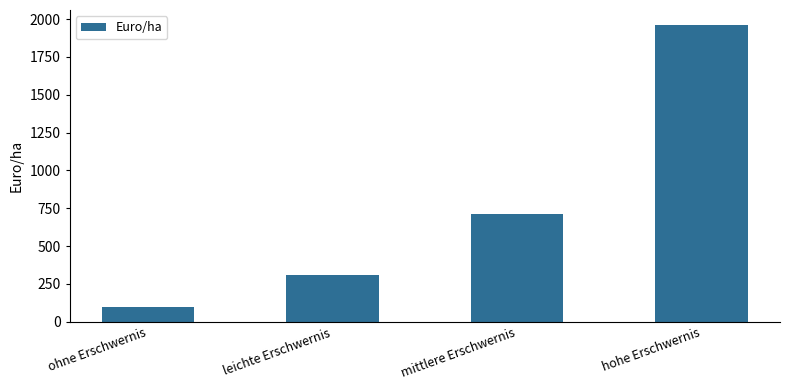

What is the label of the 4th bar from the left?

hohe Erschwernis